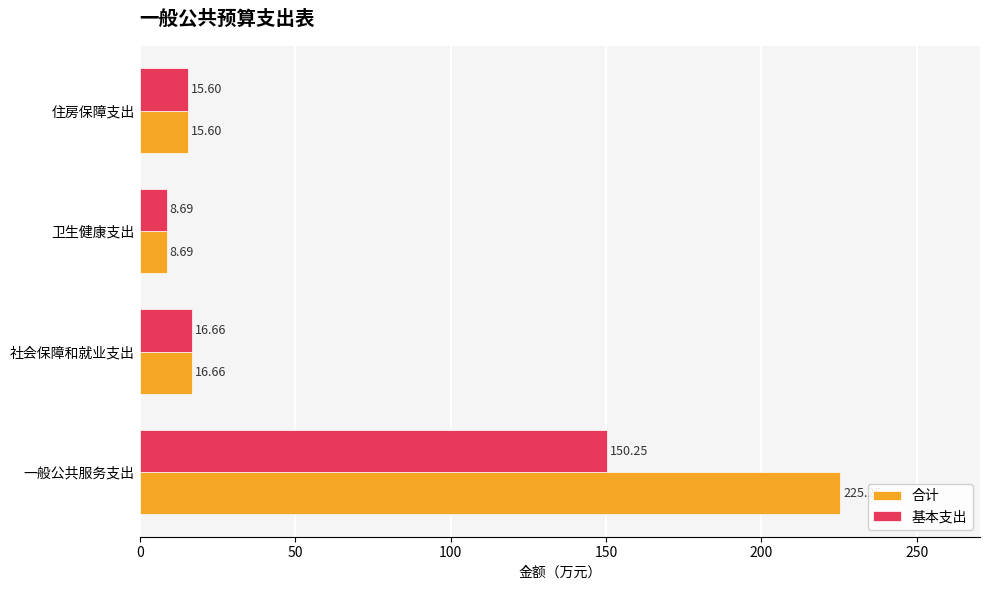

Rank the categories by 合计 value from lowest to highest.

卫生健康支出, 住房保障支出, 社会保障和就业支出, 一般公共服务支出